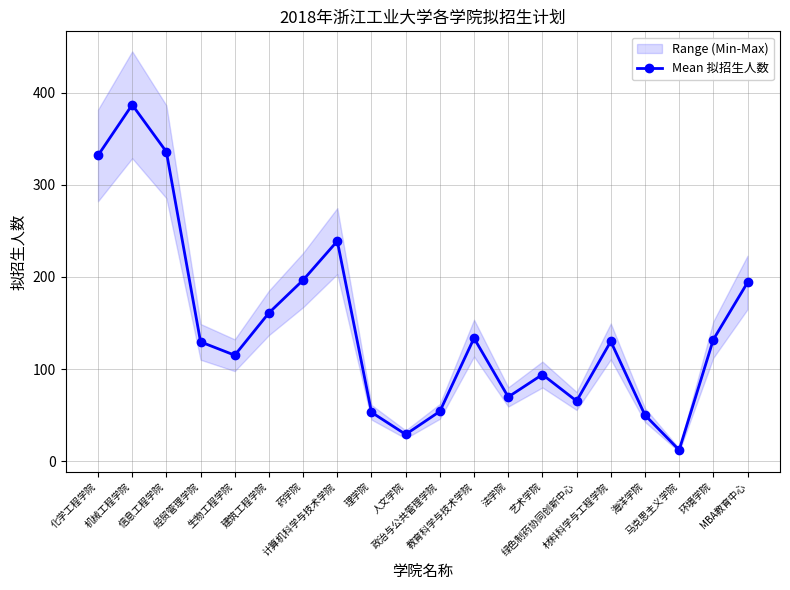

What is the greatest value displayed?

387.1